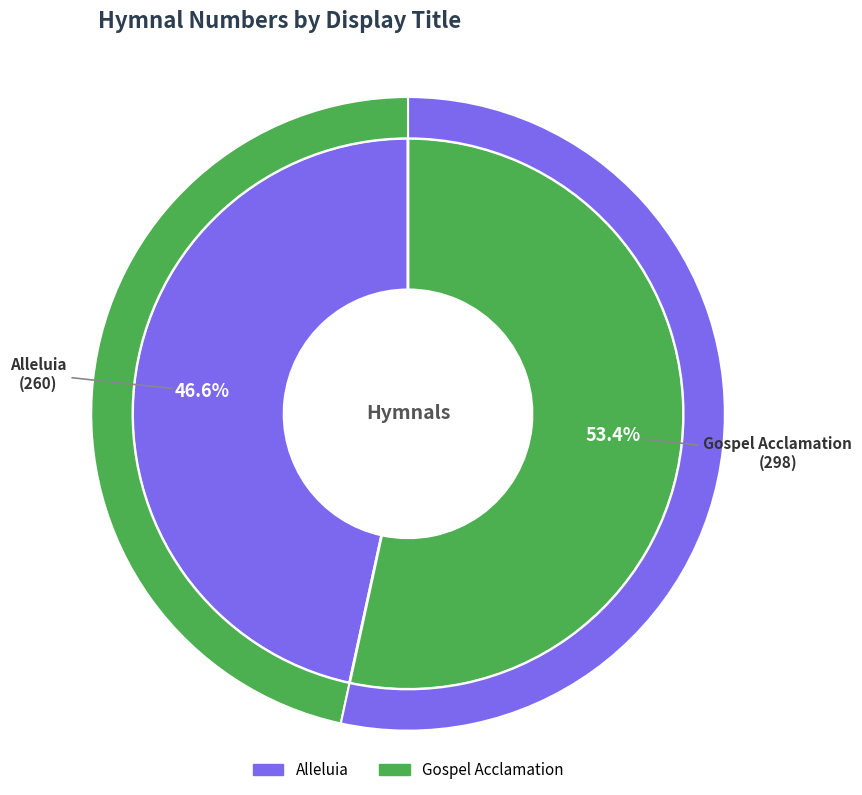

To the nearest percent, what percentage of the pie is Gospel Acclamation?

53%